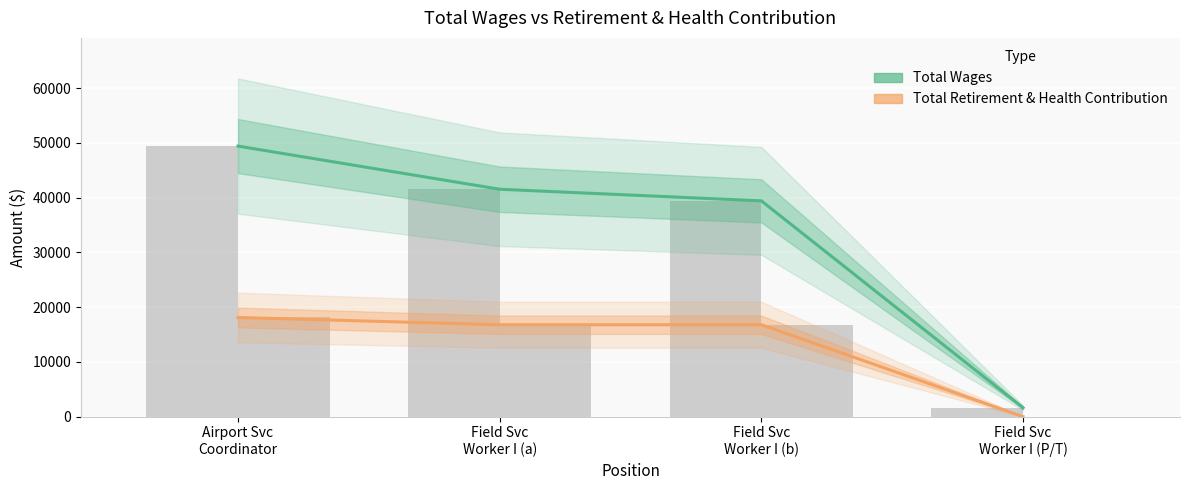

At which category is the sum across all series the highest?

Airport Svc
Coordinator